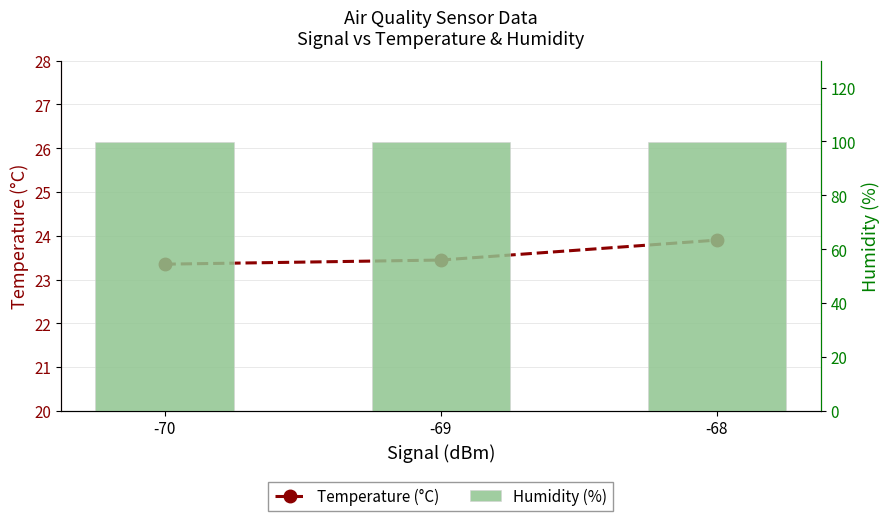

Rank the categories by Humidity (%) value from highest to lowest.

-70, -69, -68